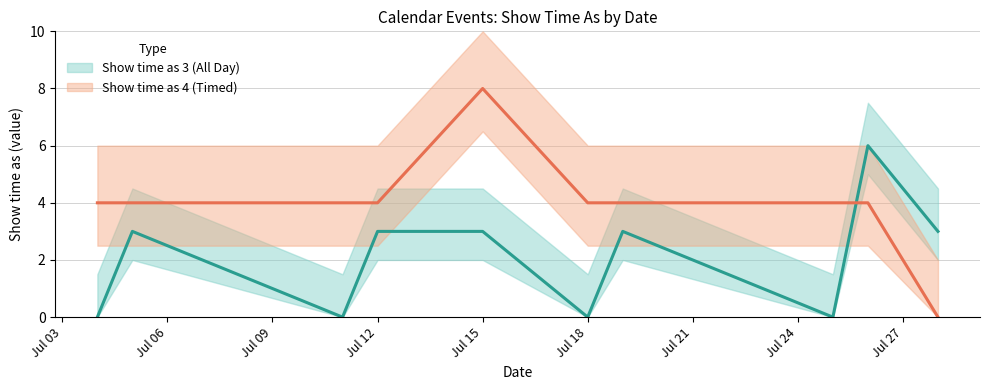

After their last crossing, which series has the higher values: Show time as 3 (All Day) or Show time as 4 (Timed)?

Show time as 3 (All Day)